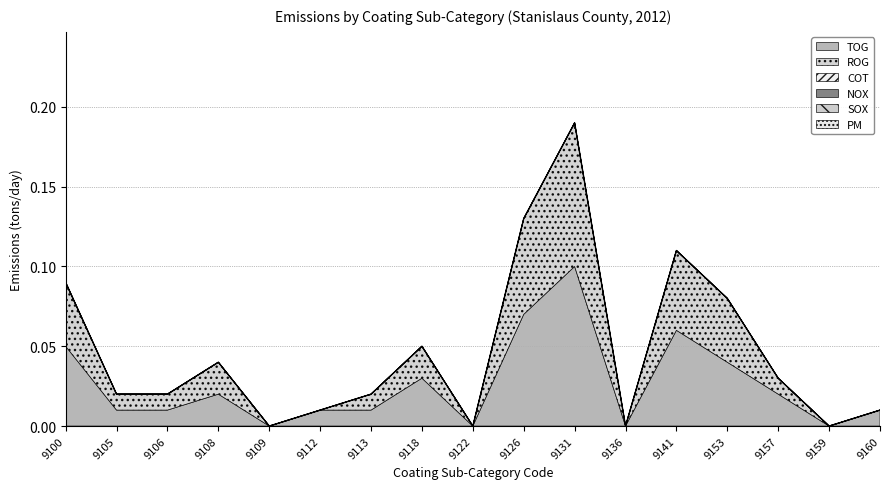

At 9122, list the series in order from smallest to largest.

TOG, ROG, COT, NOX, SOX, PM